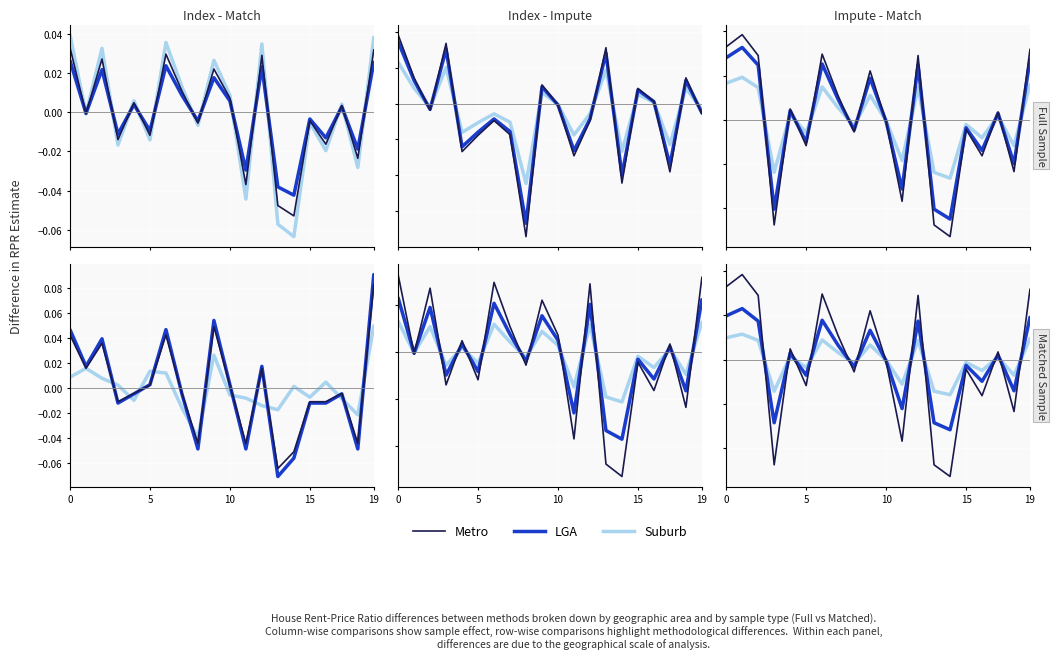

How many interior local valleys does the Metro series have?

7